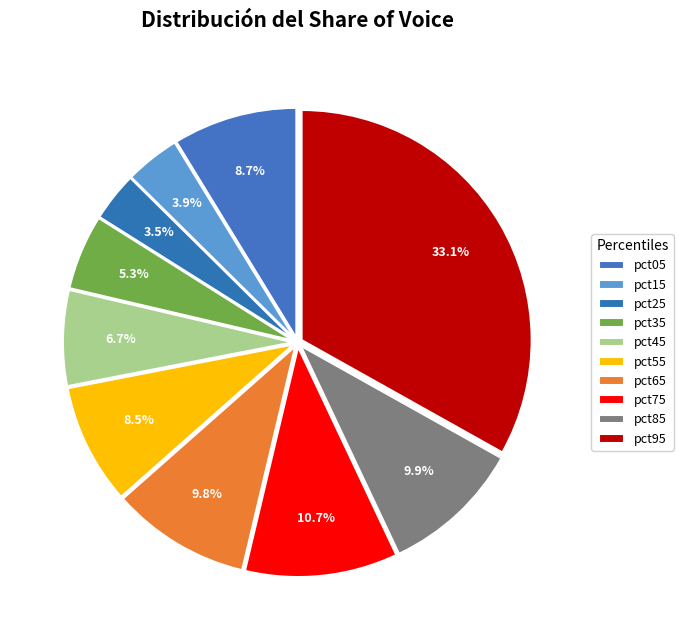

Count the number of slices in the pie.

10